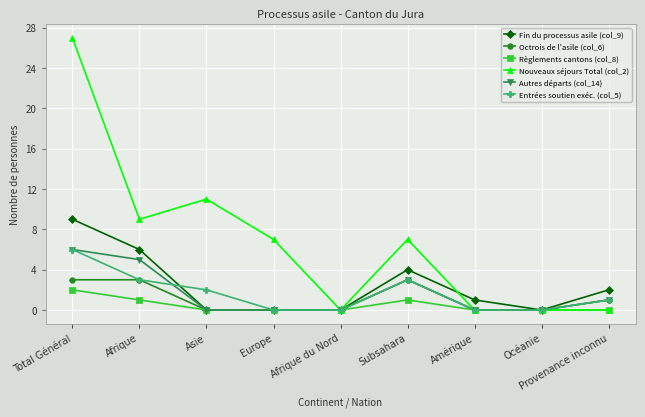

What is the difference between the maximum and second lowest values in the Octrois de l'asile (col_6) series?

3